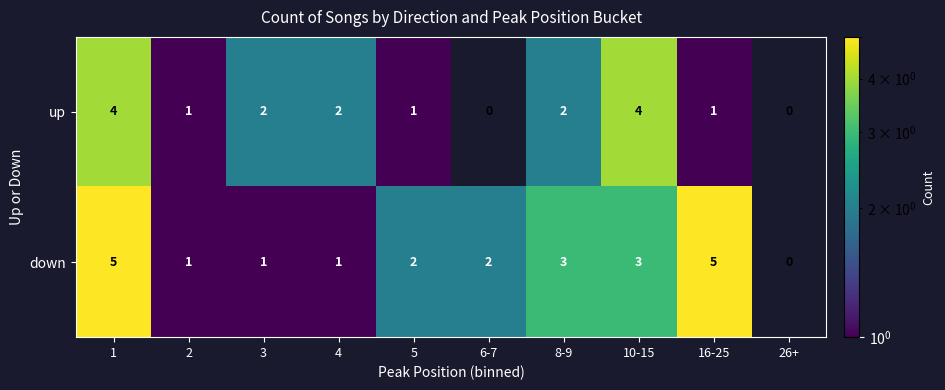

How many down values are between 1 and 3?

7